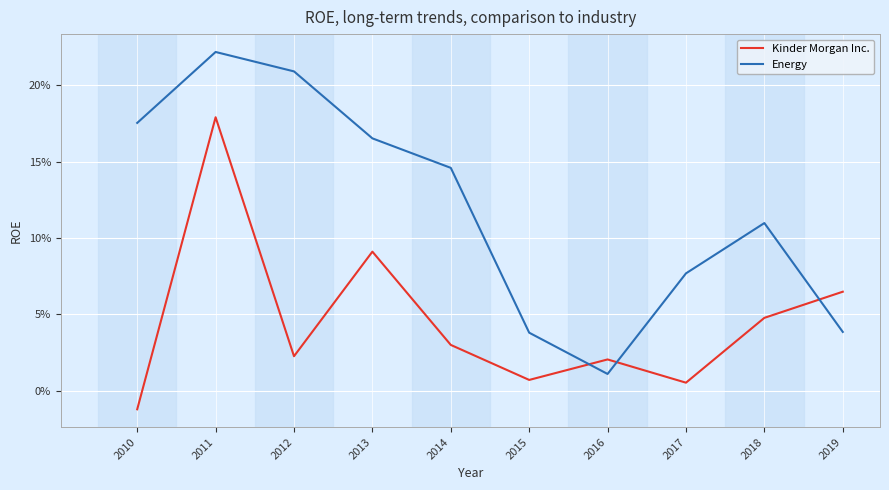

Where is the first local minimum for Energy?

2016